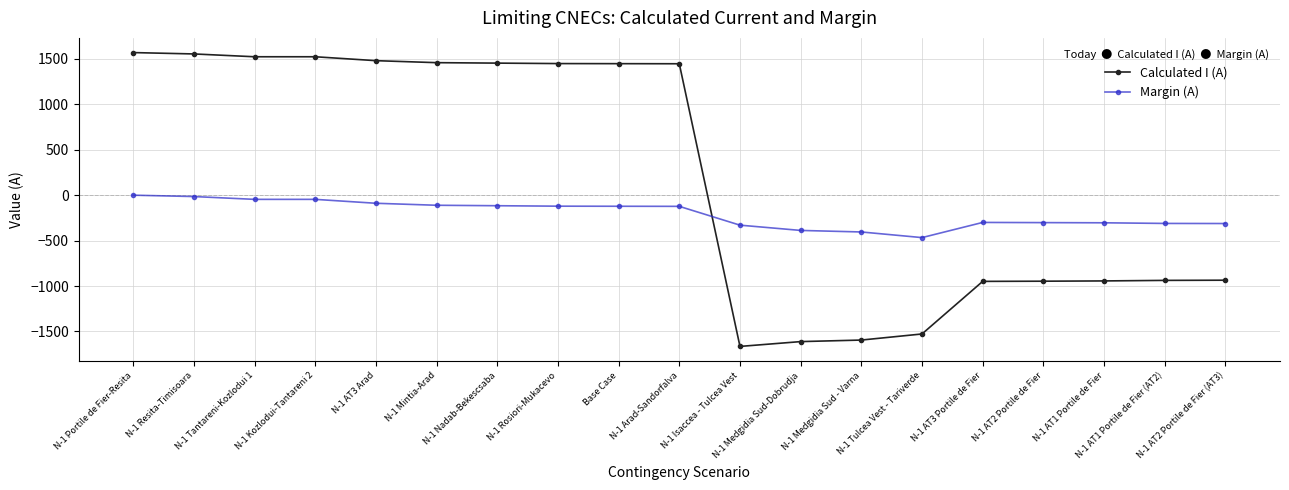

Rank the series by their maximum value, from lowest to highest.

Margin (A), Calculated I (A)